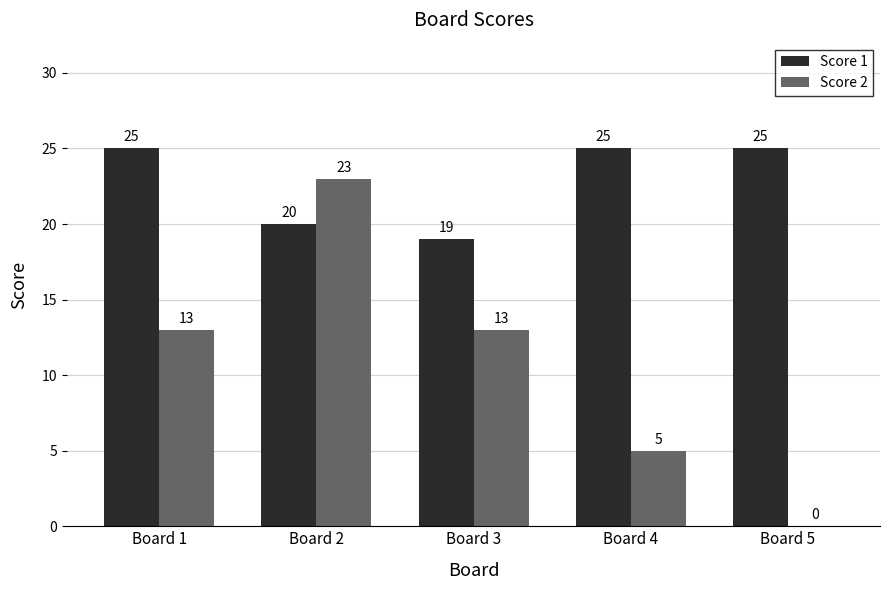

At which label does Score 2 reach its peak?

Board 2